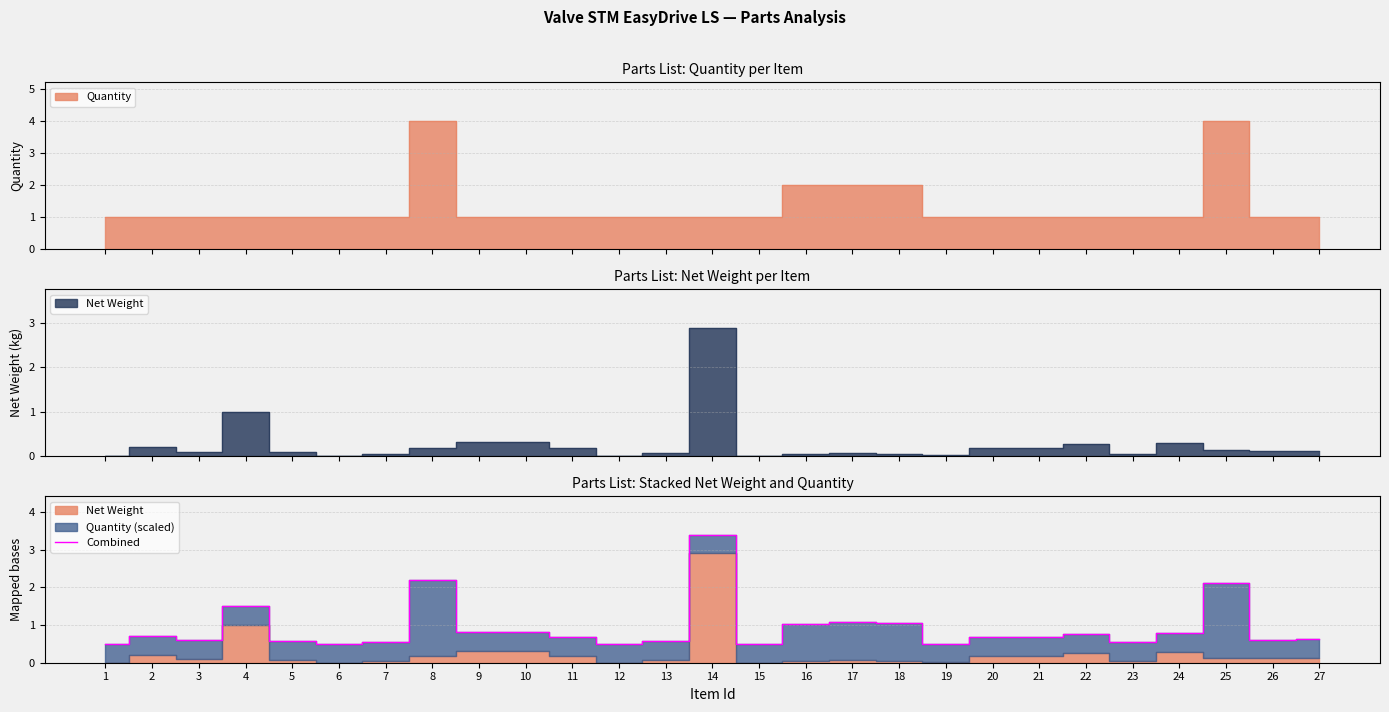

Rank the categories by value from highest to lowest.

14, 8, 25, 4, 17, 18, 16, 9, 10, 24, 22, 2, 11, 20, 21, 27, 26, 3, 5, 13, 7, 23, 19, 1, 6, 12, 15